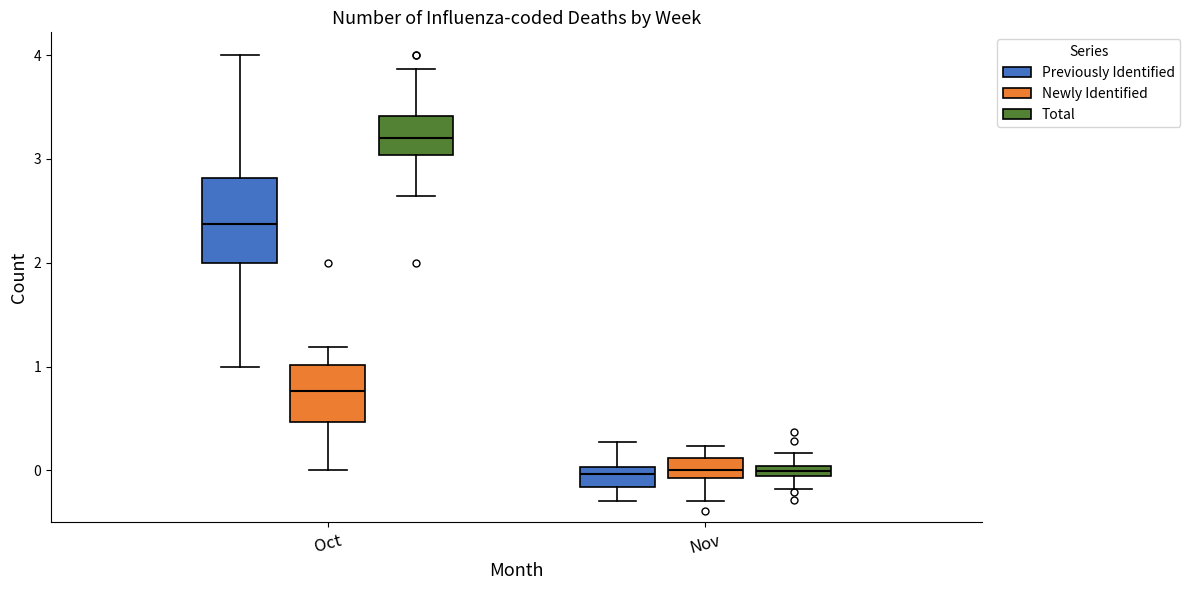

Where does the median line of the box for Oct (Newly Identified) sit on the y-axis? The values are not printed on the chart, so give them approximately, as read against the axis.

0.8